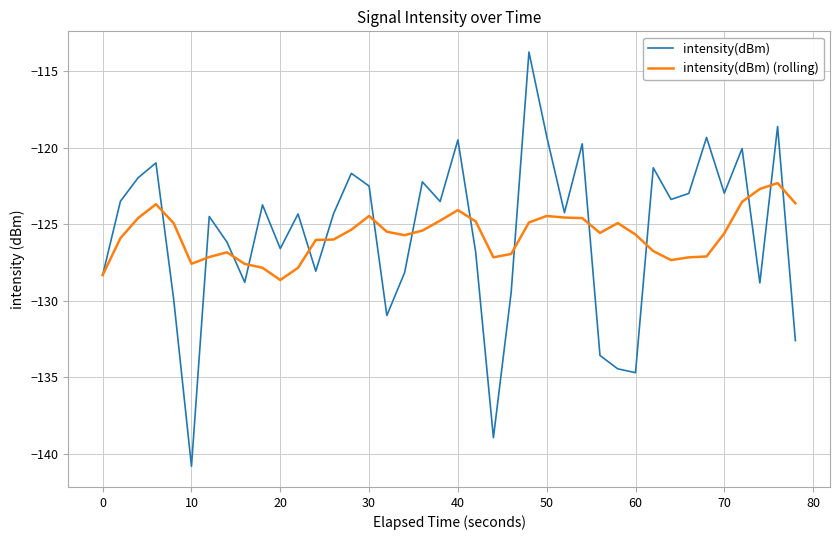

What is the difference between the maximum and minimum values in the intensity(dBm) (rolling) series?

6.3